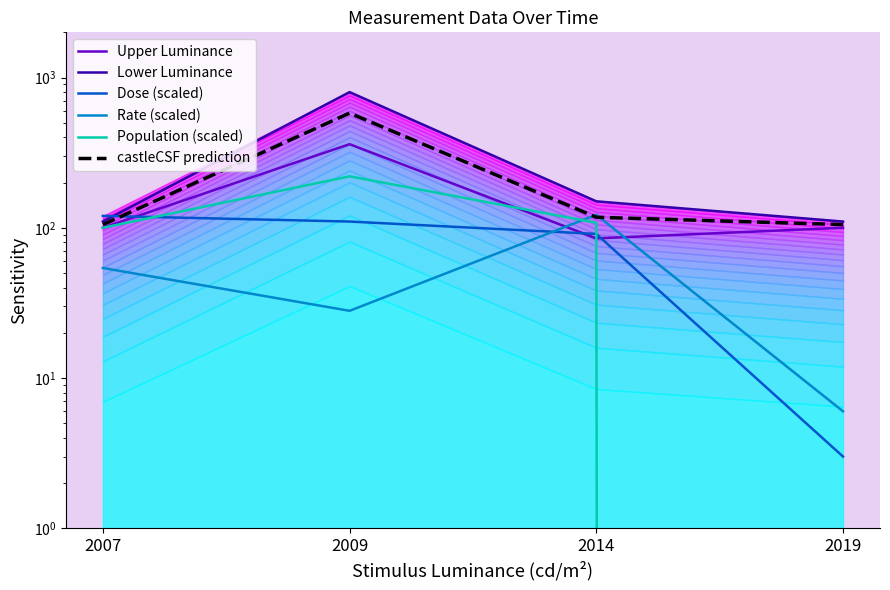

What are all the series names shown in the legend?

Upper Luminance, Lower Luminance, Dose (scaled), Rate (scaled), Population (scaled), castleCSF prediction